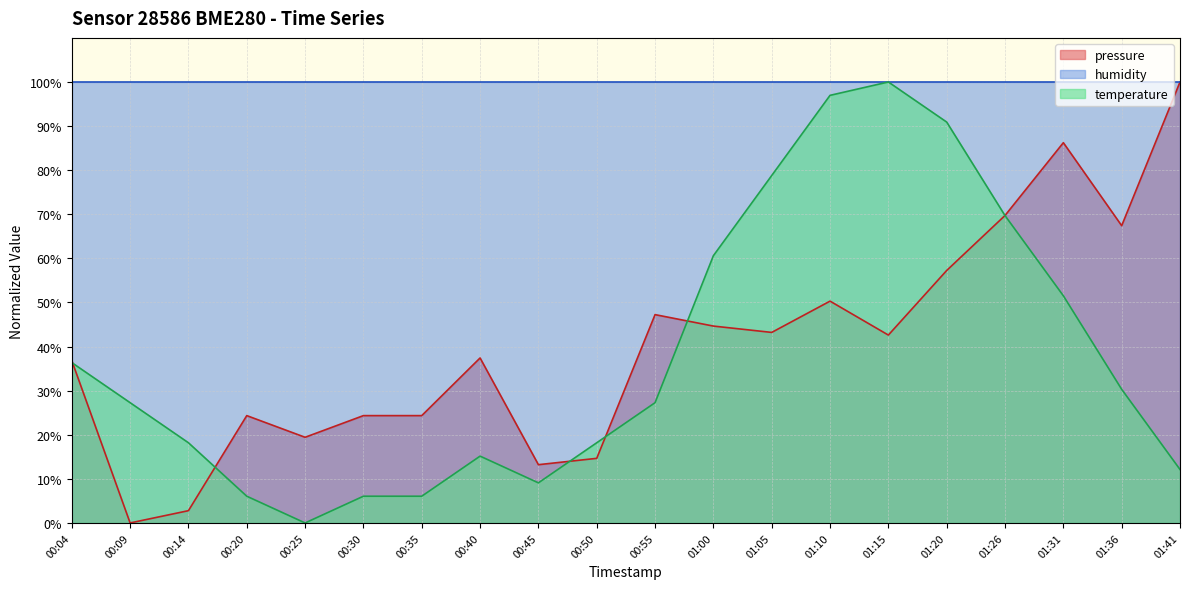

Between 01:10 and 01:31, which is larger?

01:31